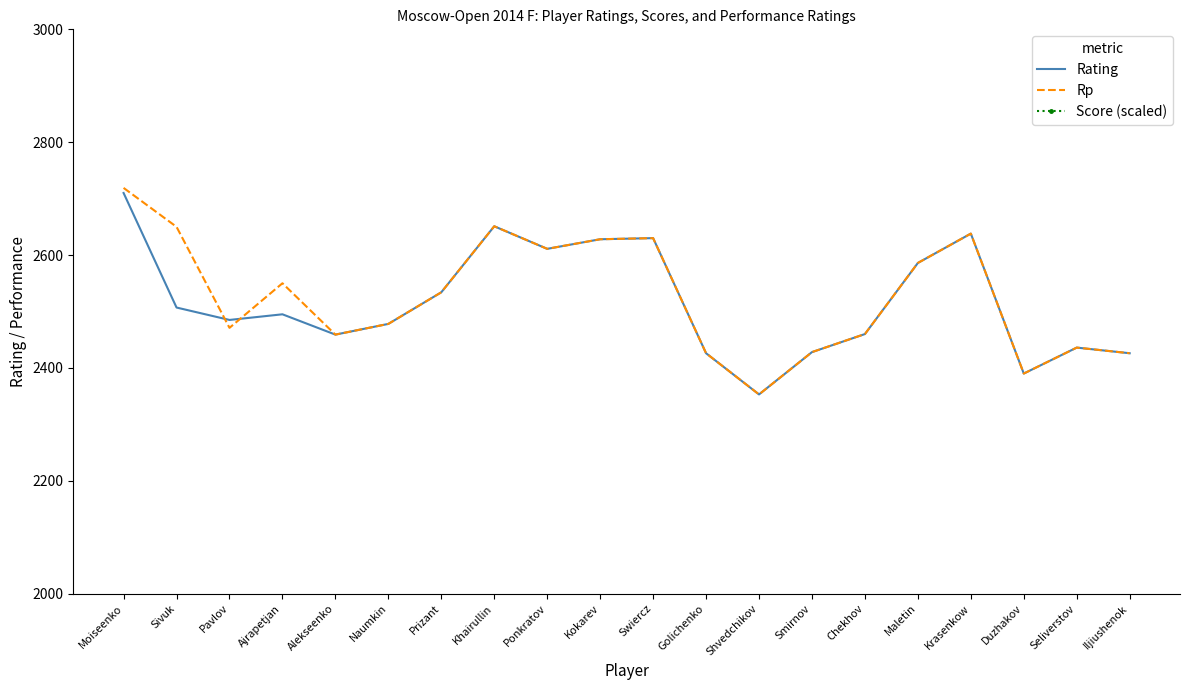

What is the average value of the Score (scaled) series?

4060